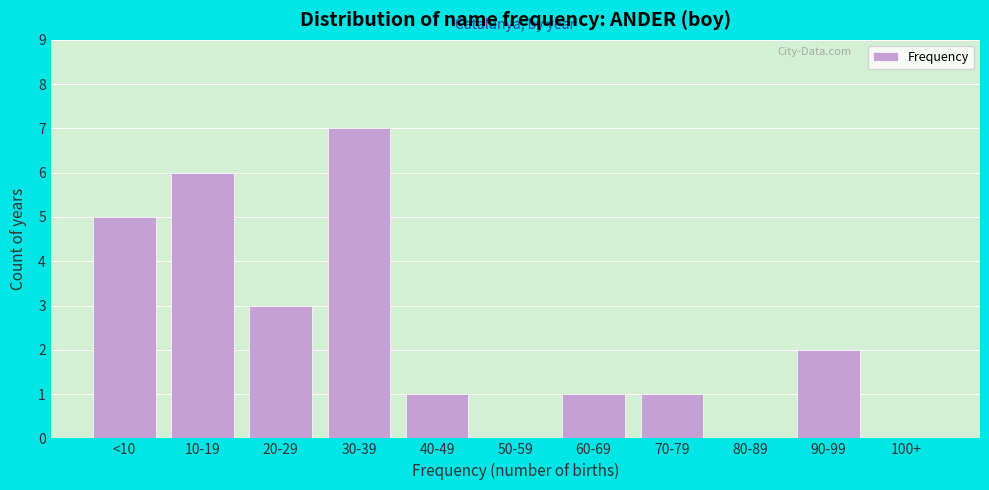

Reading left to right, what are all the values shown in this chart?

<10=5	10-19=6	20-29=3	30-39=7	40-49=1	50-59=0	60-69=1	70-79=1	80-89=0	90-99=2	100+=0